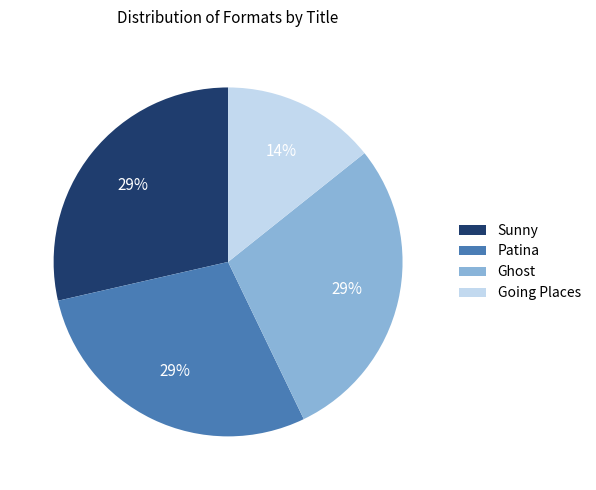

Approximately how many times larger is the value at Ghost compared to Sunny?

1.0